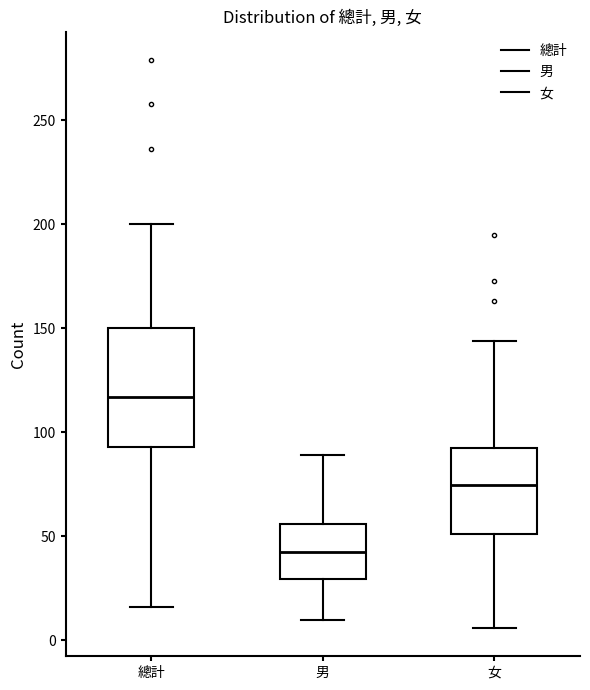

Which box has the highest median line?

總計